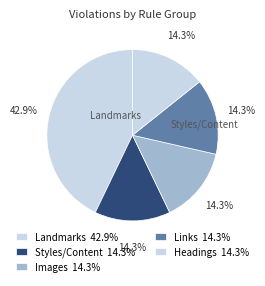

Count the number of slices in the pie.

5